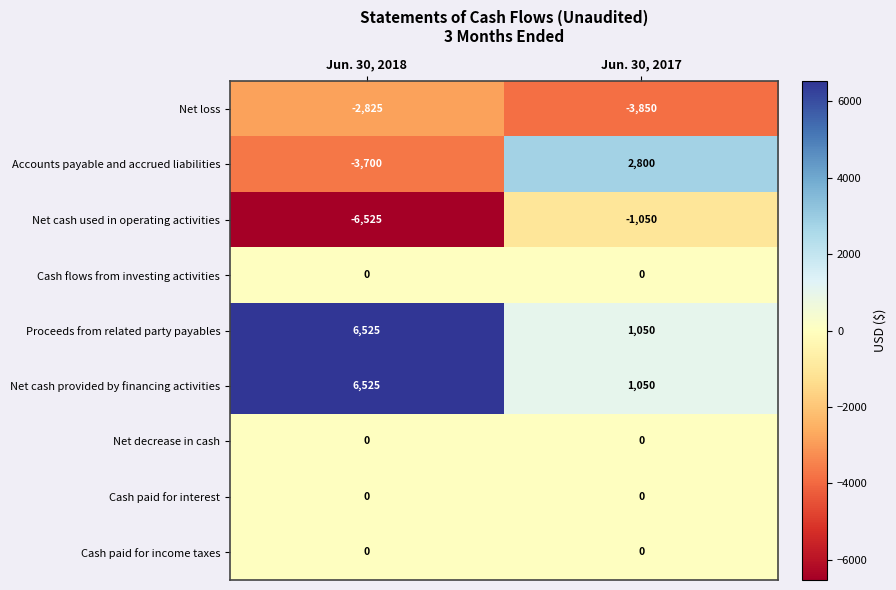

Is the value of Cash flows from investing activities at Jun. 30, 2018 greater than the value of Net cash provided by financing activities at Jun. 30, 2018?

No